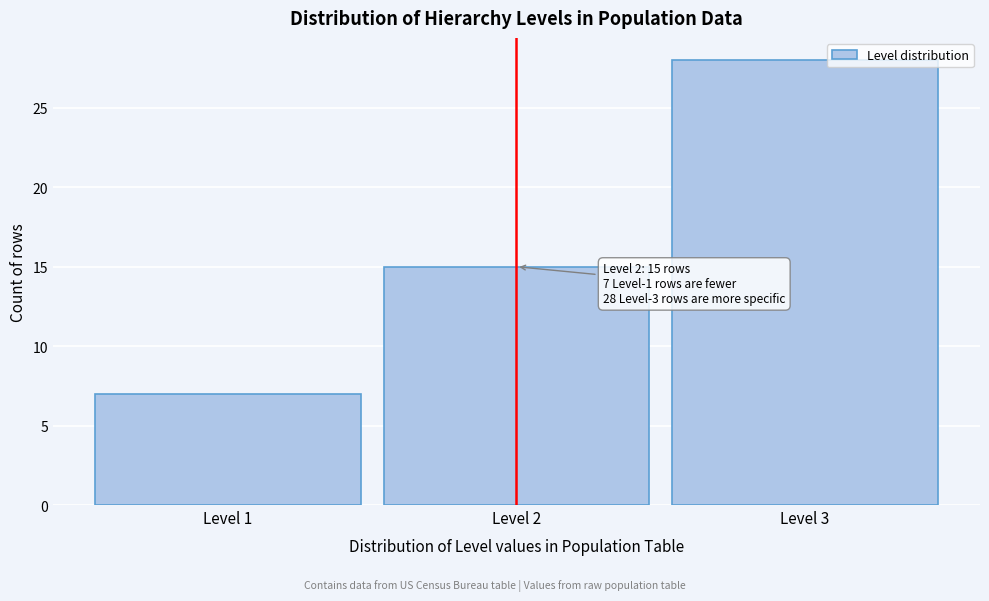

Reading right to left, list all the values displayed in this chart.

Level 3=28	Level 2=15	Level 1=7